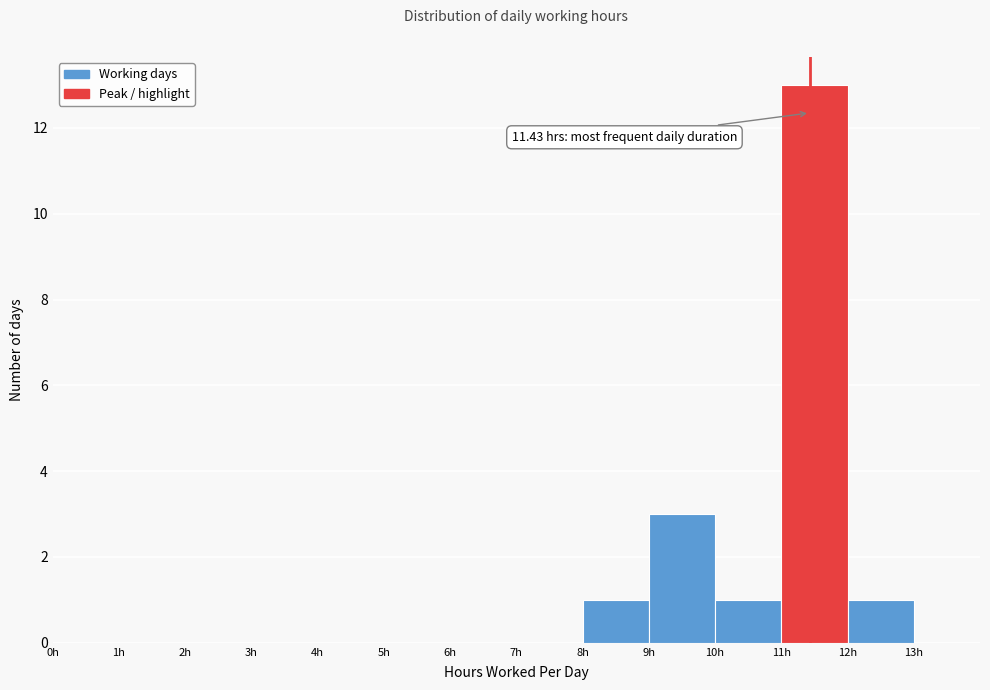

Over which range of the x-axis is the bar tallest?

11 to 12